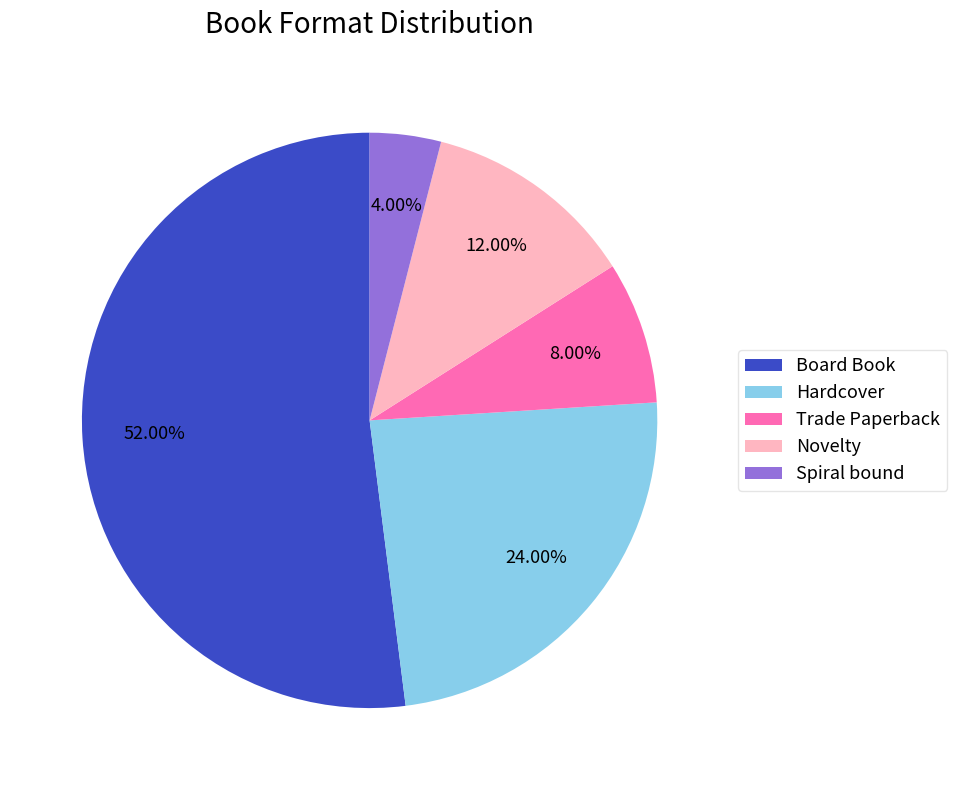

Count the number of slices in the pie.

5